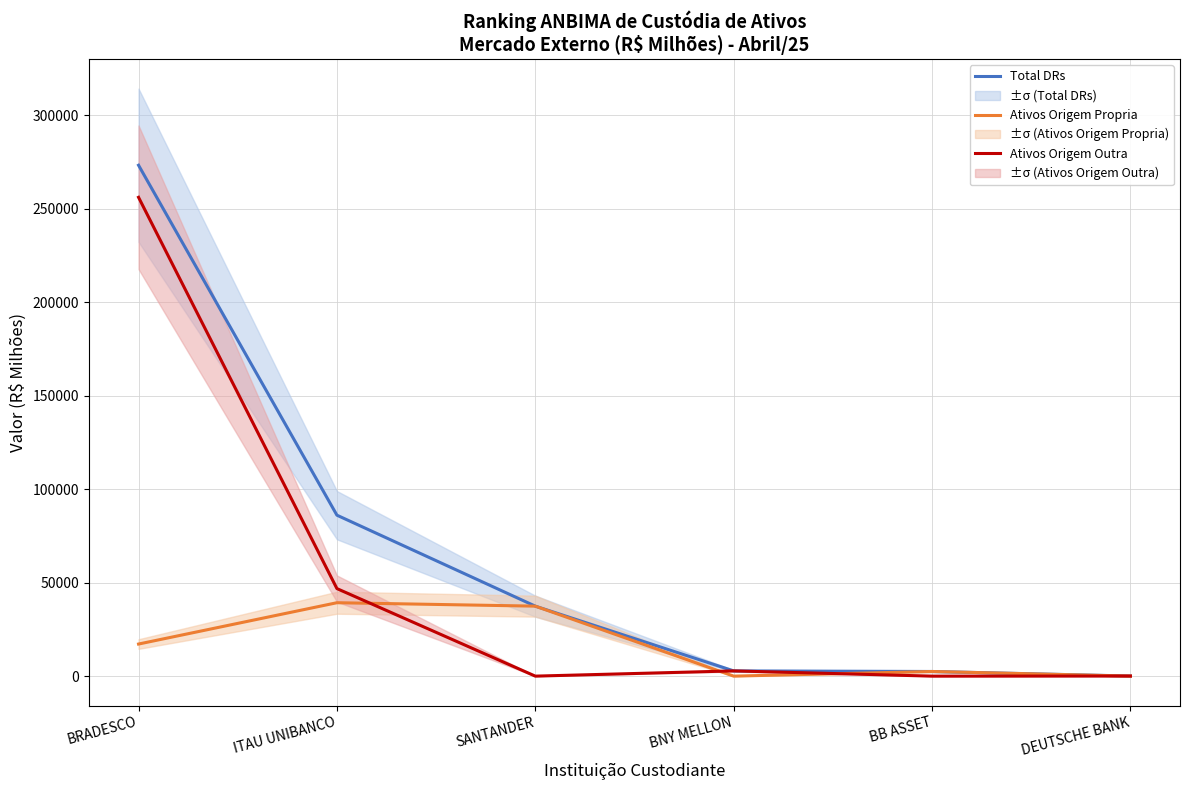

List the series in order of their overall mean, highest first.

Total DRs, Ativos Origem Outra, Ativos Origem Propria